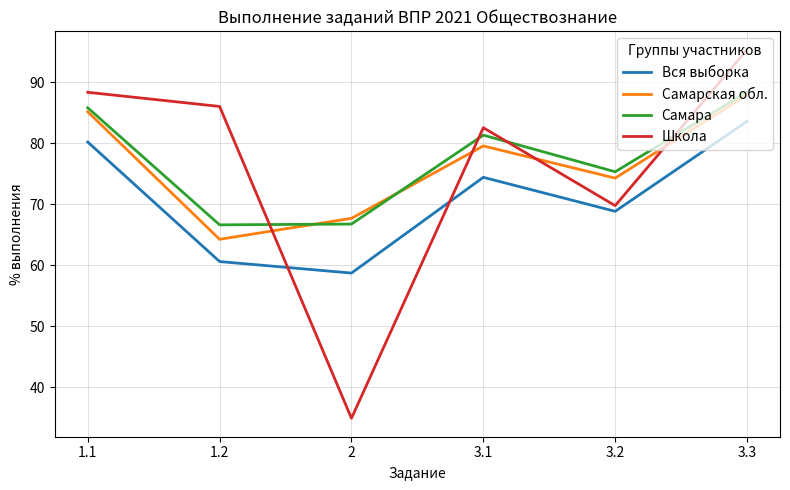

Which category has the lowest value in the Вся выборка series?

2